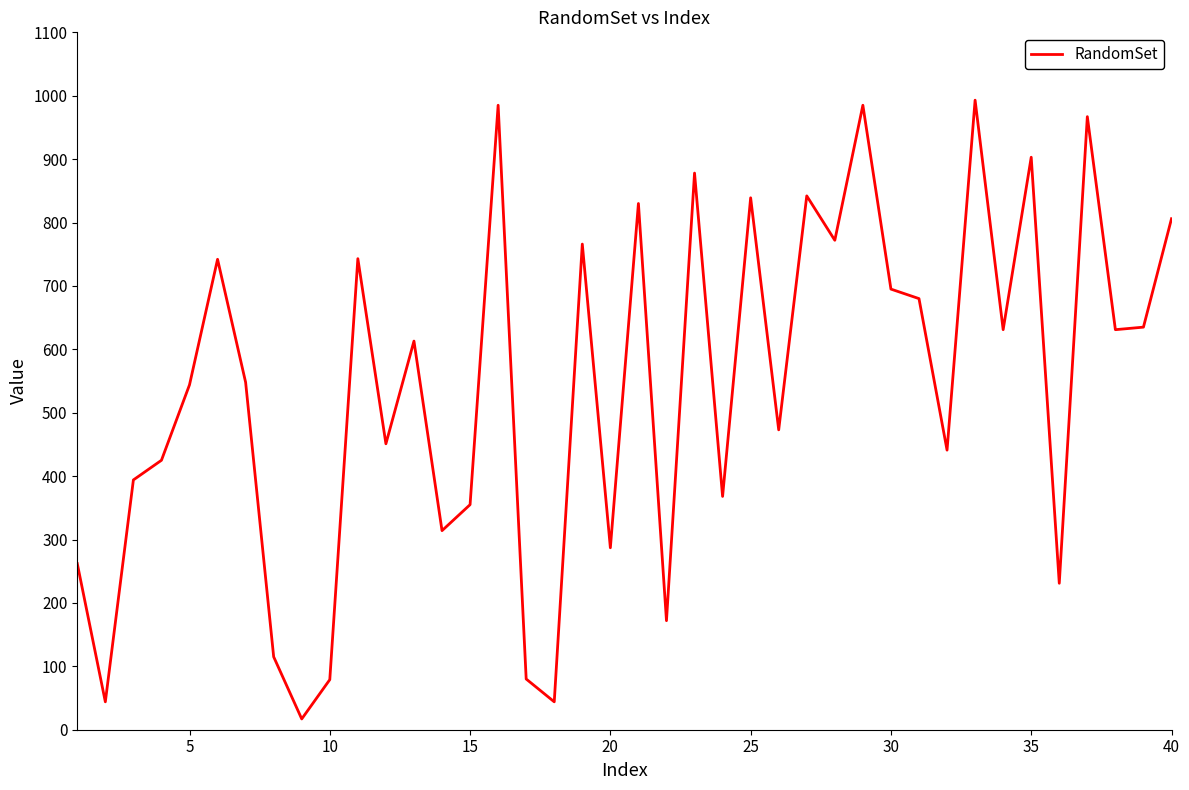

What is the maximum value shown in the chart?

993